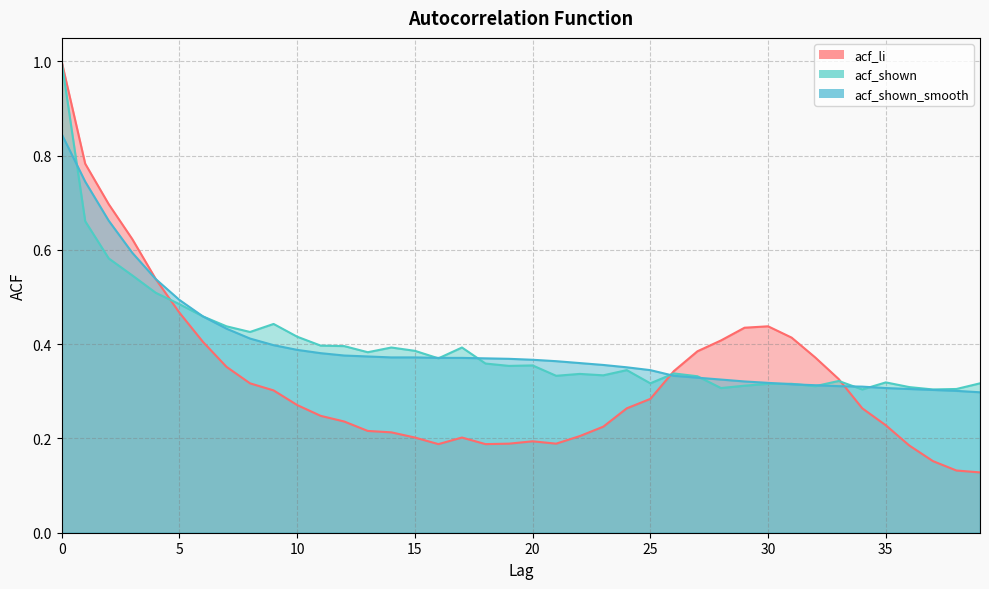

Rank the categories by acf_shown value from lowest to highest.

34, 37, 38, 28, 36, 32, 29, 30, 31, 25, 39, 35, 33, 27, 21, 23, 22, 26, 24, 19, 20, 18, 16, 13, 15, 14, 17, 12, 11, 10, 8, 7, 9, 6, 5, 4, 3, 2, 1, 0